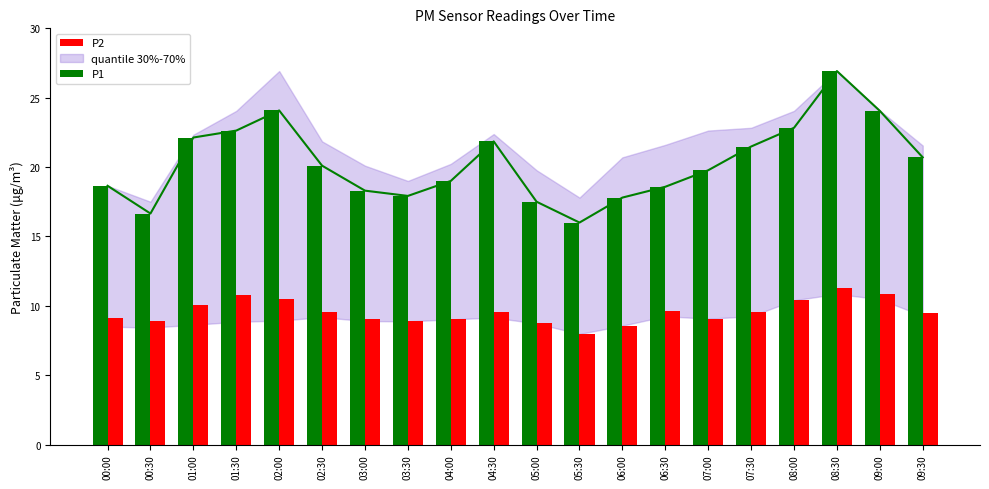

Reading left to right, extract all data points from this chart.

P1: 00:00=18.6	00:30=16.6	01:00=22.1	01:30=22.6	02:00=24.1	02:30=20.1	03:00=18.3	03:30=17.9	04:00=19.0	04:30=21.9	05:00=17.5	05:30=16.0	06:00=17.8	06:30=18.6	07:00=19.8	07:30=21.5	08:00=22.8	08:30=26.9	09:00=24.1	09:30=20.7
P2: 00:00=9.1	00:30=8.9	01:00=10.1	01:30=10.8	02:00=10.5	02:30=9.6	03:00=9.1	03:30=8.9	04:00=9.0	04:30=9.5	05:00=8.7	05:30=8.0	06:00=8.6	06:30=9.6	07:00=9.1	07:30=9.5	08:00=10.4	08:30=11.3	09:00=10.8	09:30=9.5